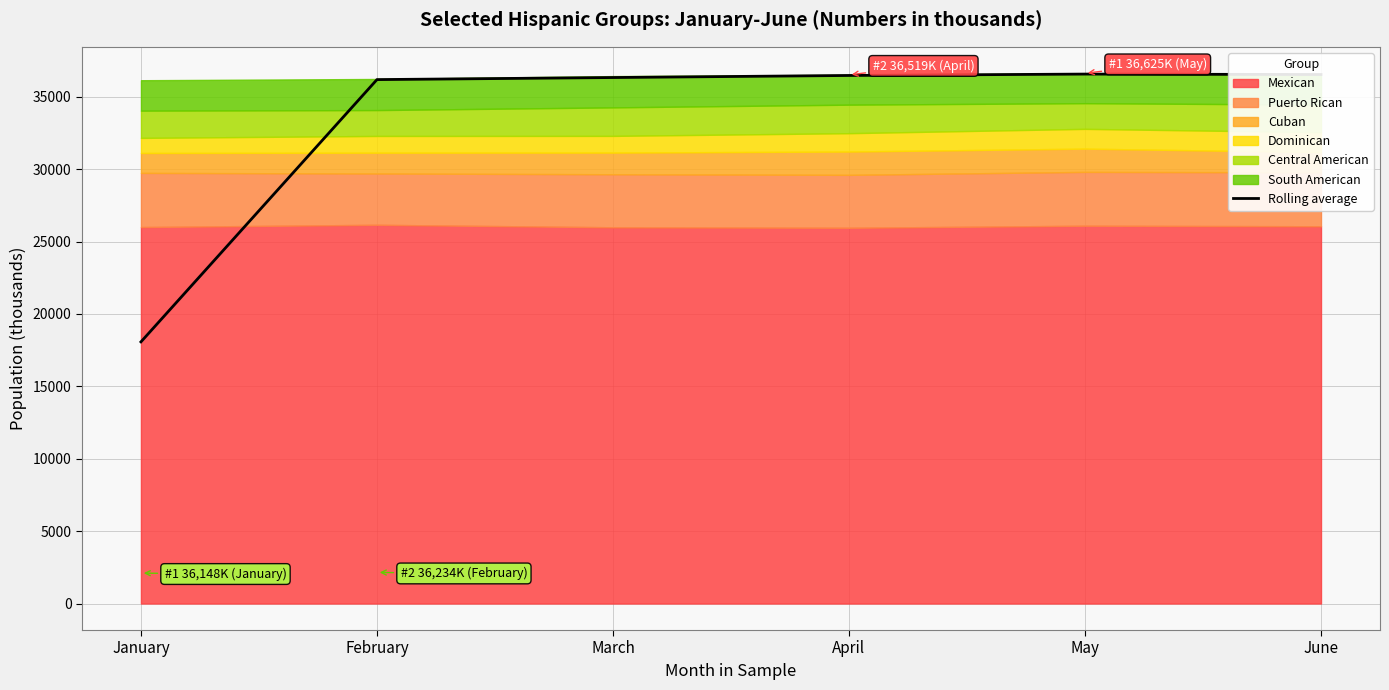

What is the sum of the values at March and June?

72874.5